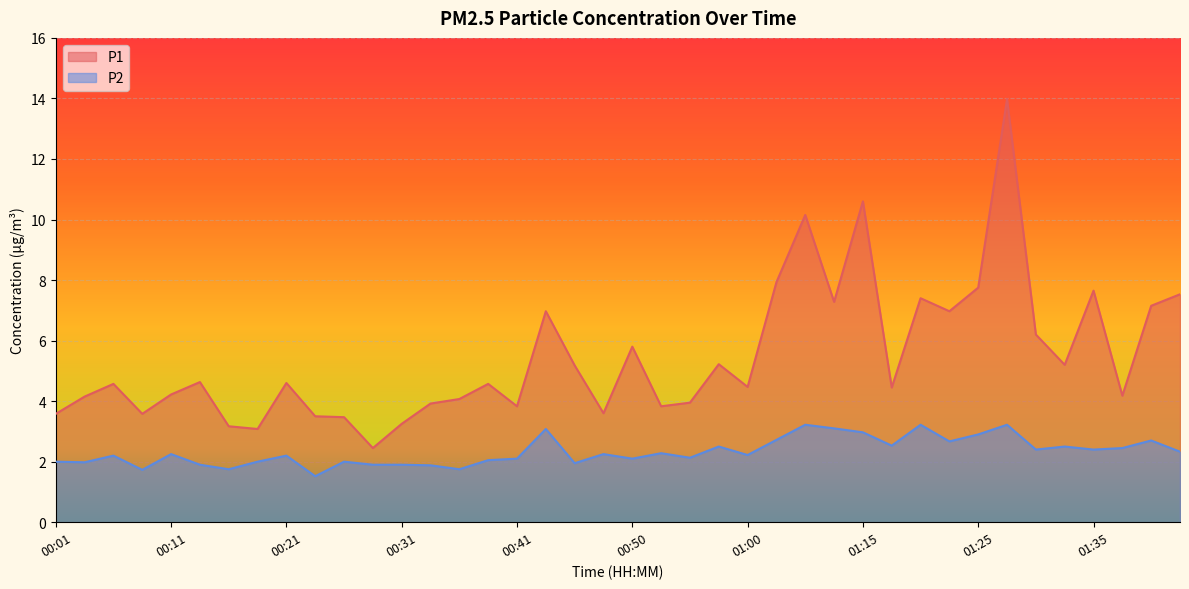

What is the sum of the P1 values at 00:38 and 01:10?

11.9